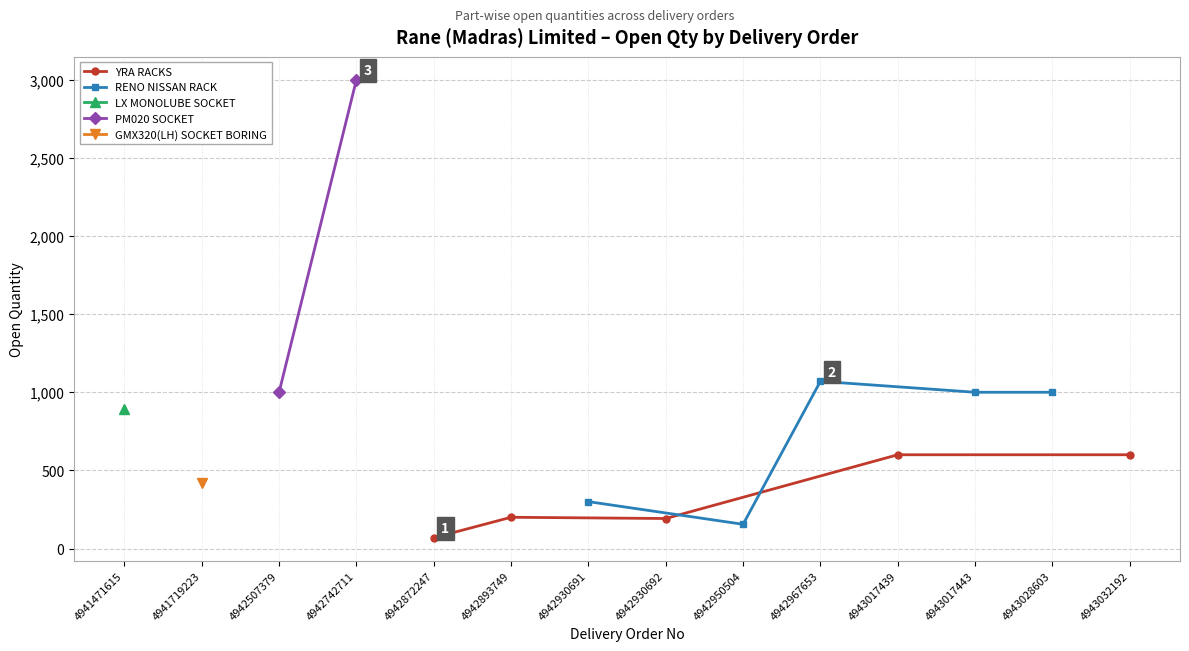

In YRA RACKS, how many points are higher than both neighbors (excluding endpoints)?

1